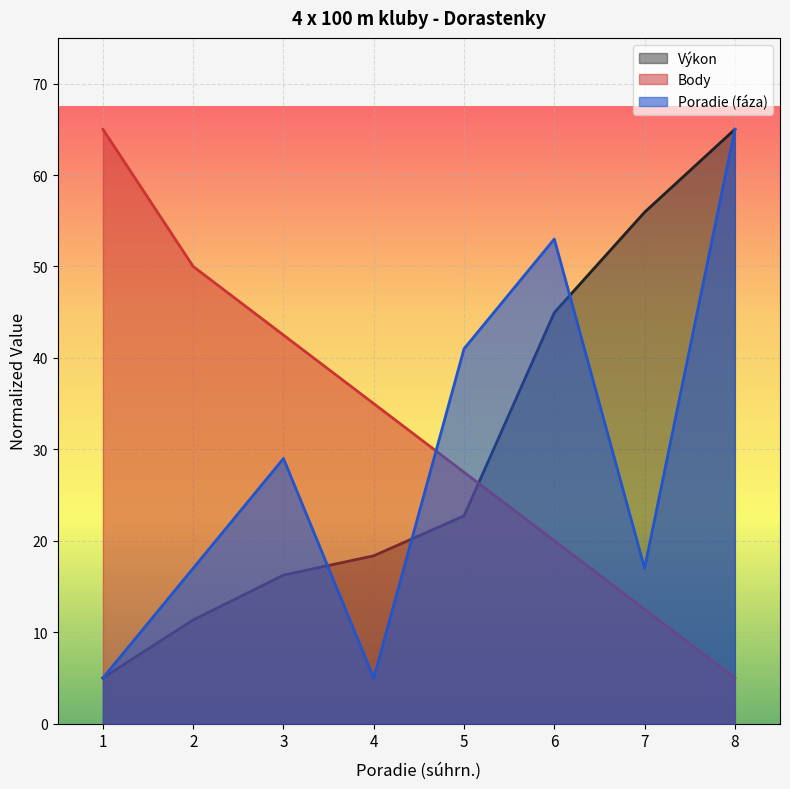

True or false: Výkon has more than 2 interior local peaks.

False